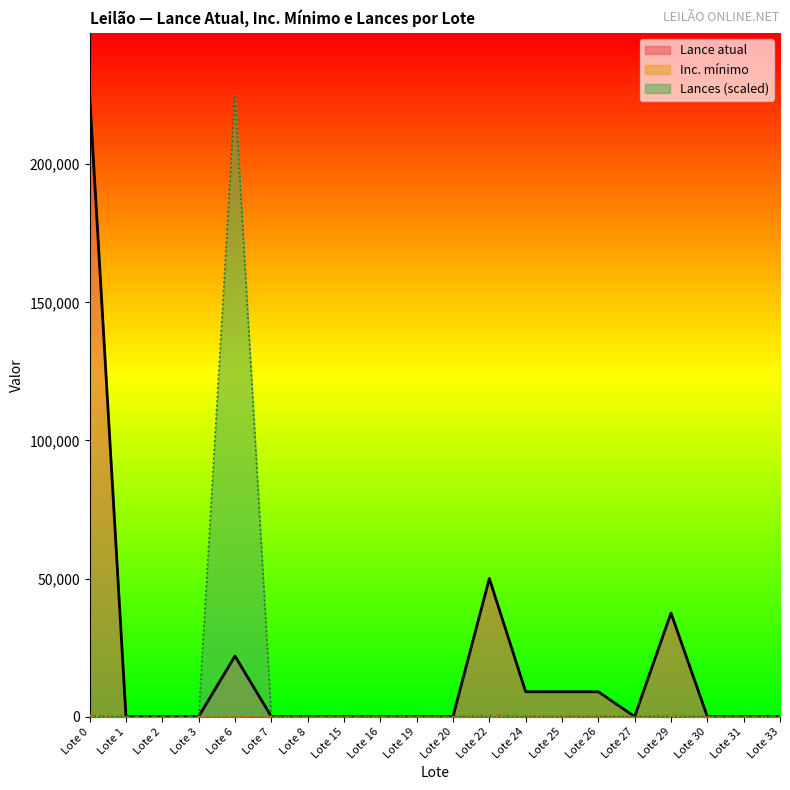

At which category does the chart reach its peak across all series?

Lote 0